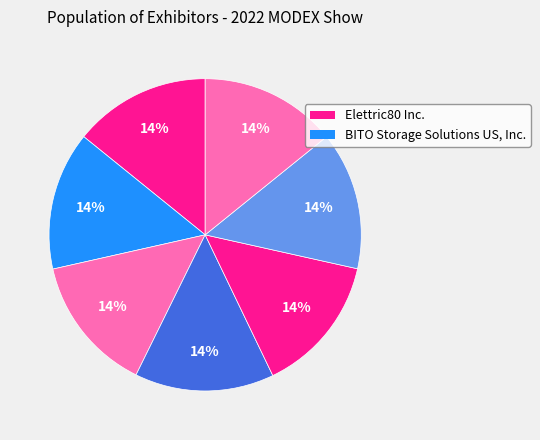

To the nearest percent, what is the average slice percentage?

14%